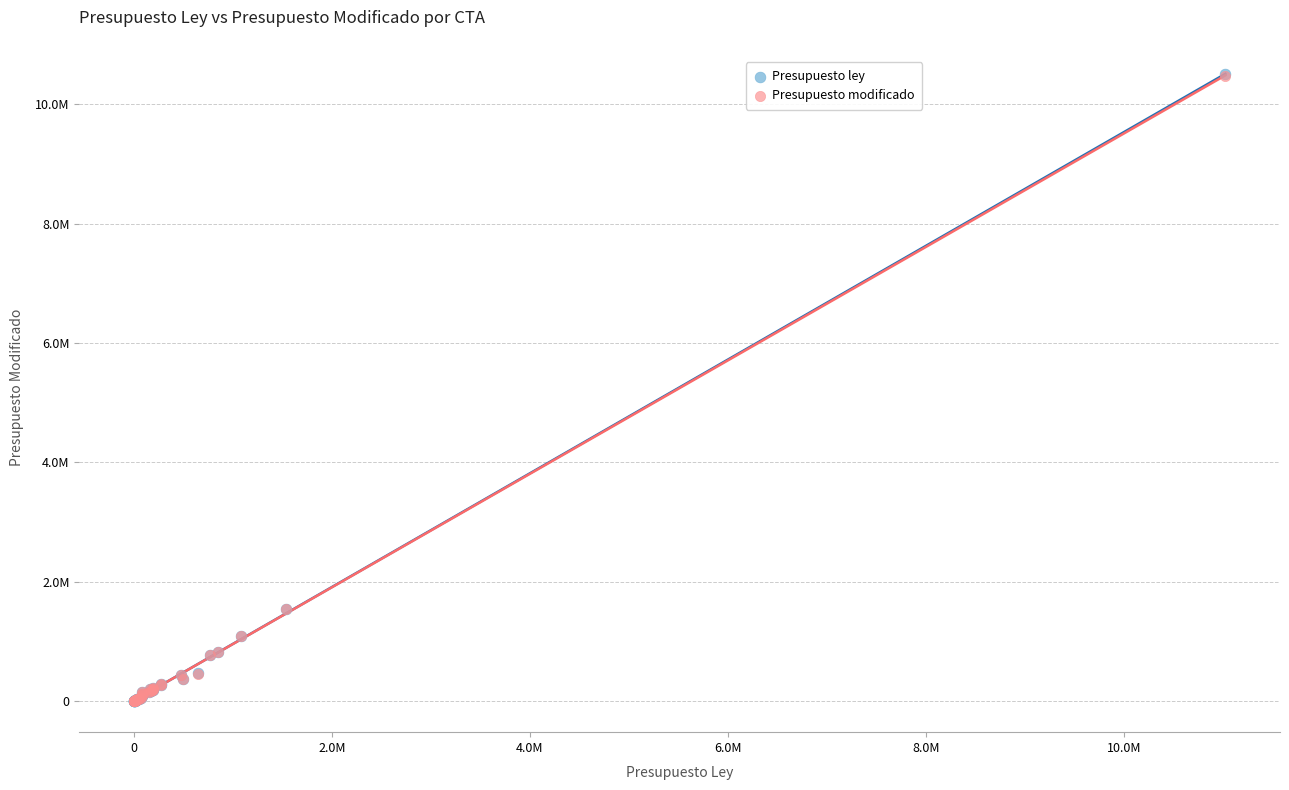

Which series has the widest spread of Y values?

Presupuesto ley